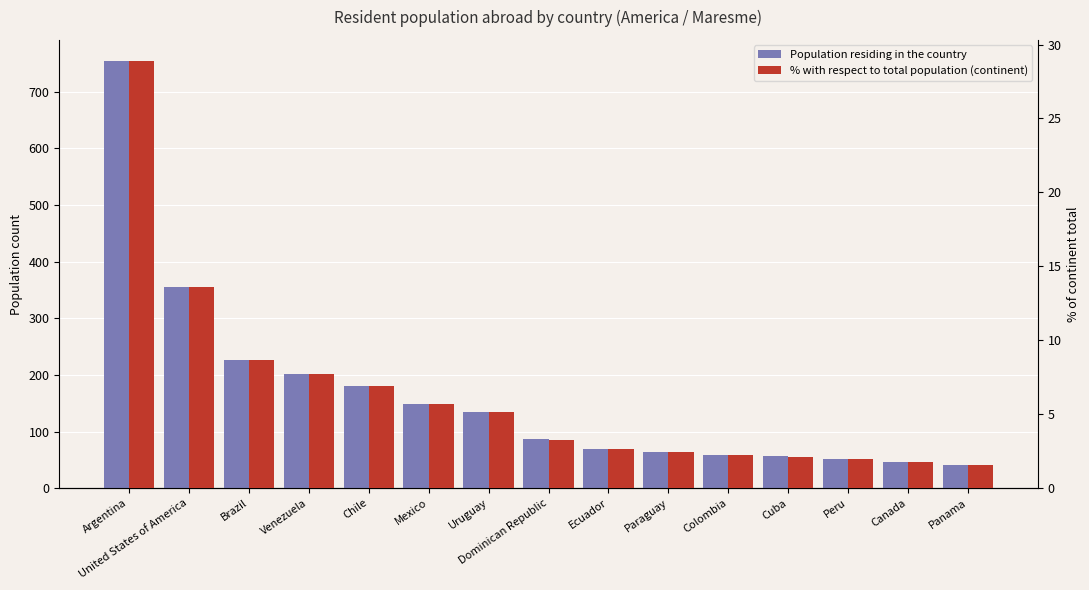

What is the maximum value shown in the chart?

754.0